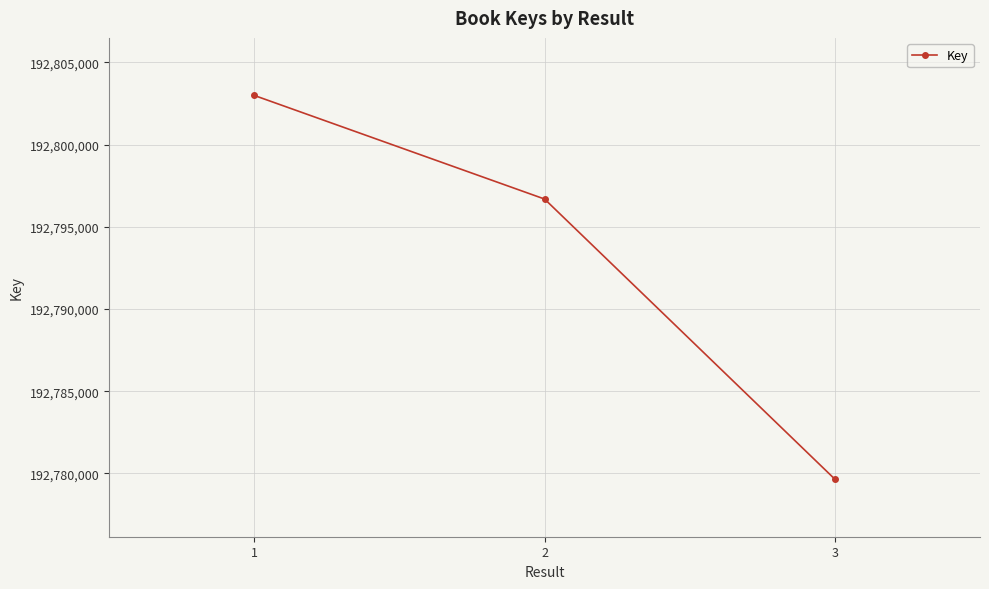

How many categories are shown in the chart?

3